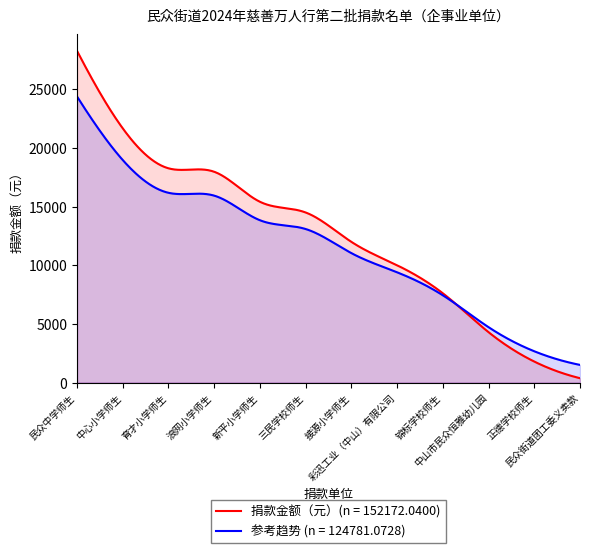

What is the label of the 4th point from the left?

浪网小学师生